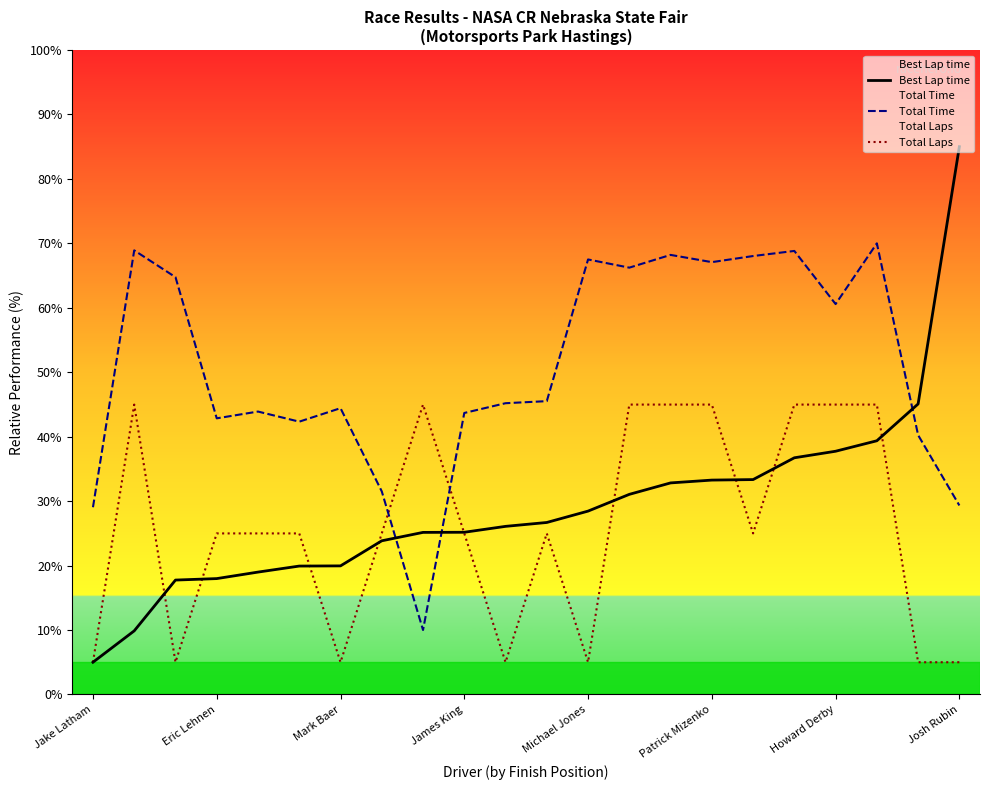

True or false: Total Laps has a value of 62.2 at 8.

False